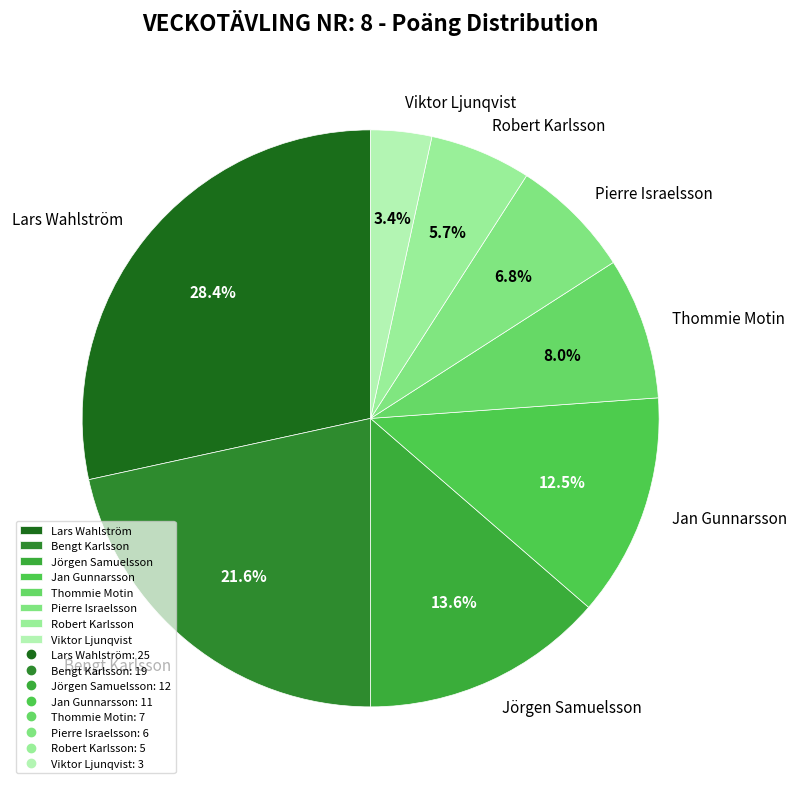

Count the number of slices in the pie.

8